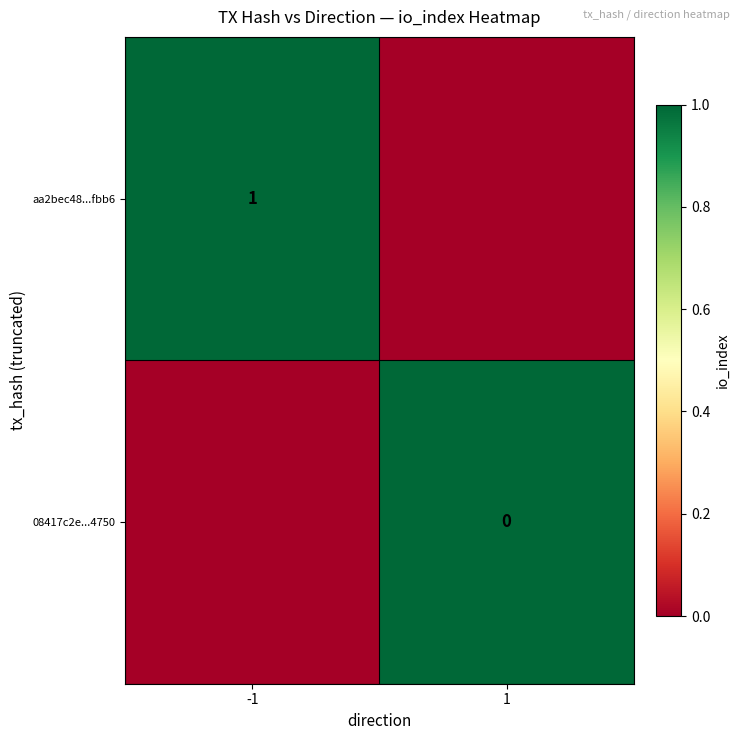

The value of aa2bec48...fbb6 at -1 is 1. True or false?

True